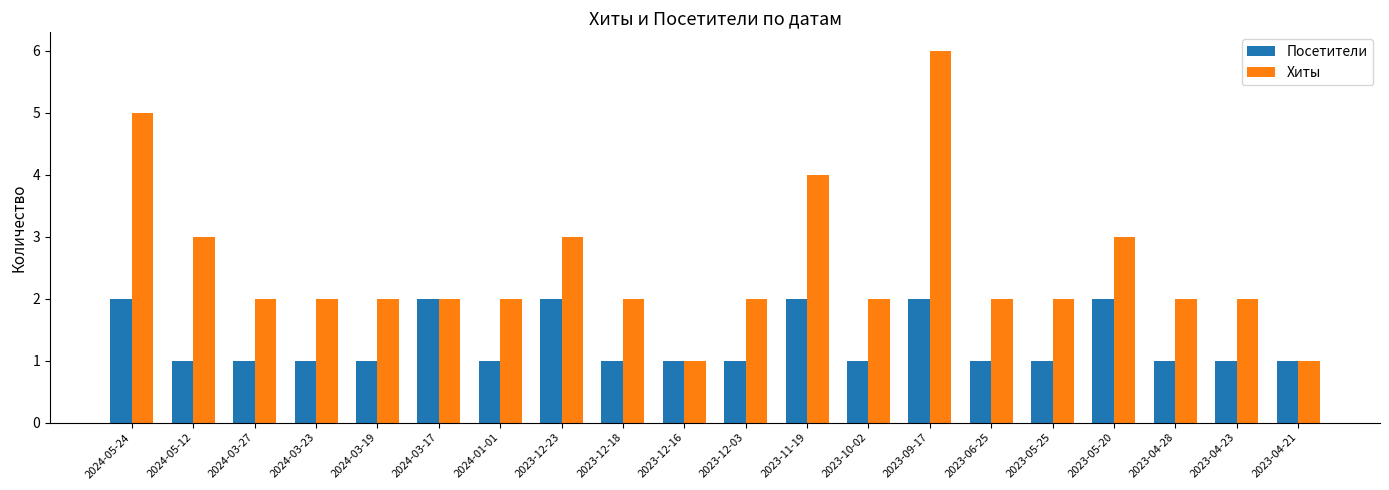

Between 2023-12-16 and 2023-04-23, which series saw the biggest shift?

Хиты